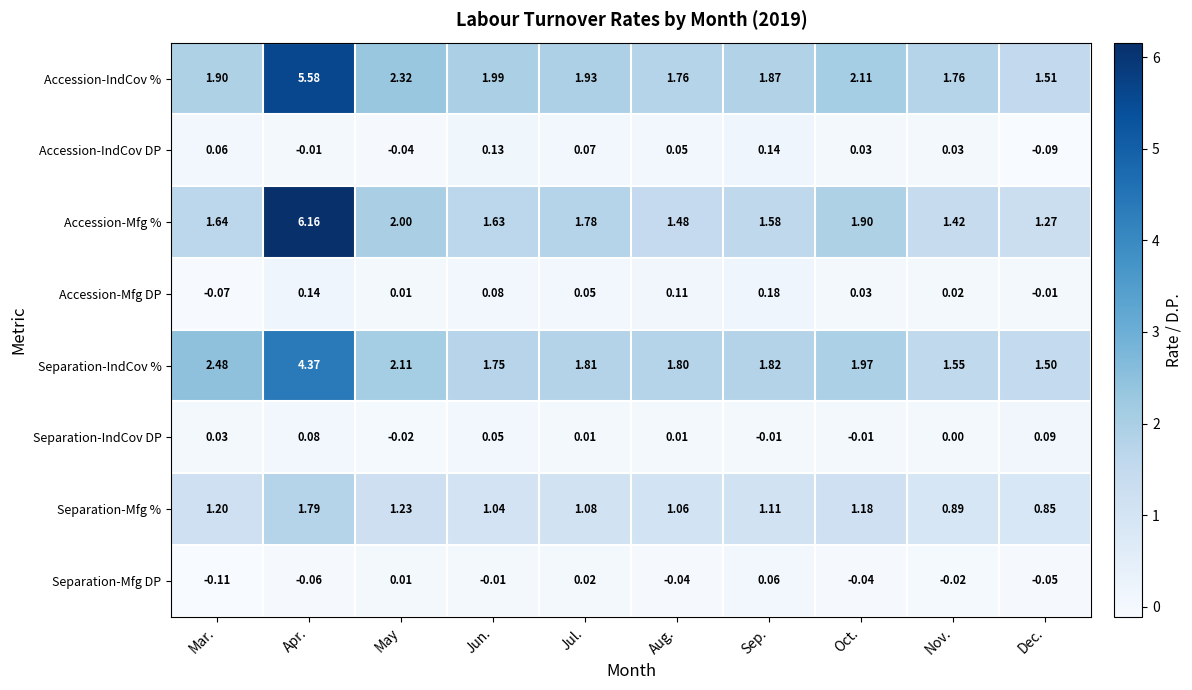

At which label does Accession-Mfg DP reach its peak?

Sep.